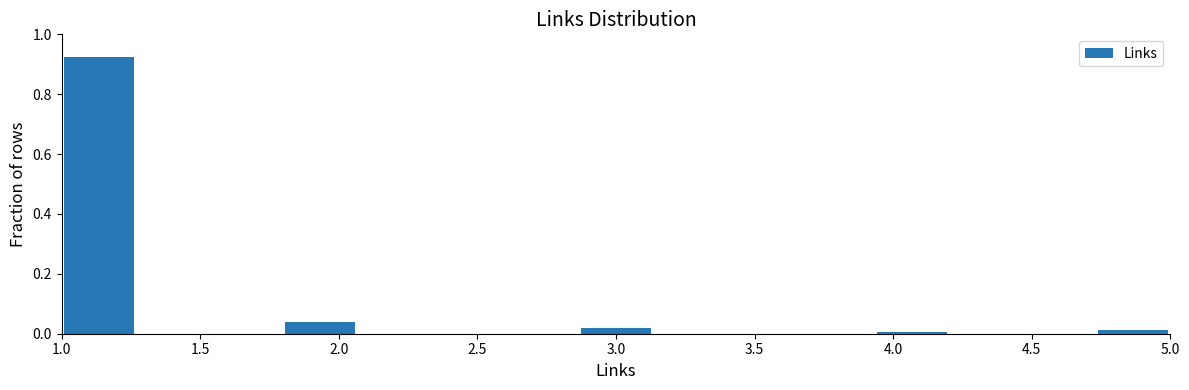

Reading left to right, transcribe this chart: for each bar, give the range it covers on the x-axis and its height. Neither the bar edges nor the heights are printed on the chart, so give them approximately, as read against the axes.

1.00 to 1.25: 0.92
1.25 to 1.55: 0
1.55 to 1.80: 0
1.80 to 2.05: 0.04
2.05 to 2.35: 0
2.35 to 2.60: 0
2.60 to 2.85: 0
2.85 to 3.15: under 0.02
3.15 to 3.40: 0
3.40 to 3.65: 0
3.65 to 3.95: 0
3.95 to 4.20: under 0.02
4.20 to 4.45: 0
4.45 to 4.75: 0
4.75 to 5.00: under 0.02